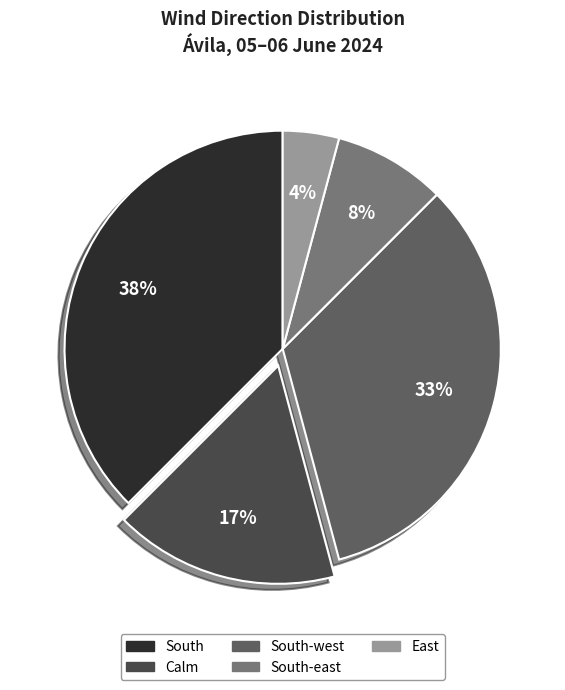

Which category has the biggest portion of the pie?

South